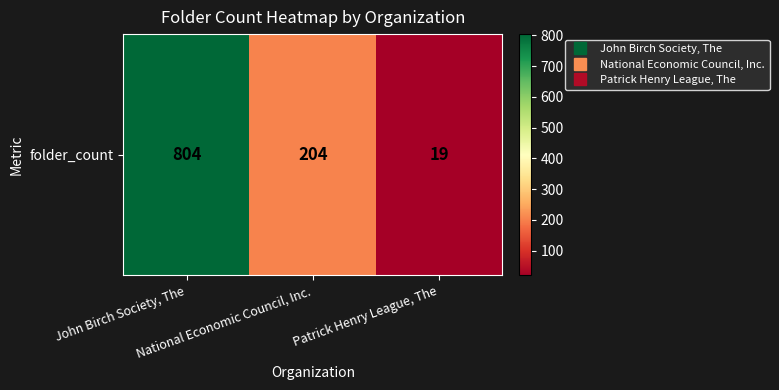

Is it true that the value at National Economic Council, Inc. is 103?

False